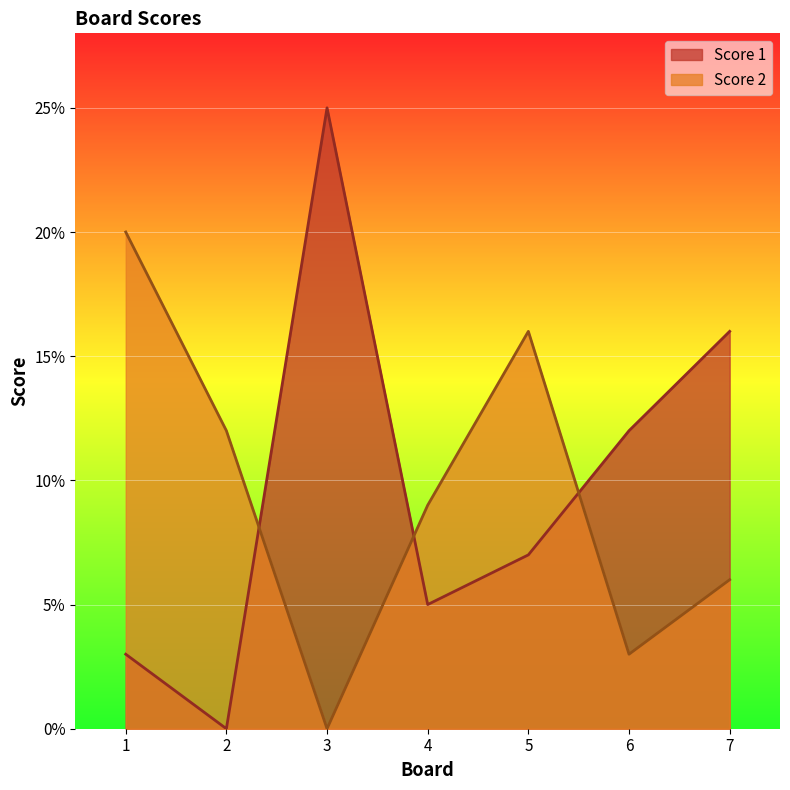

What is the value of the Score 1 point at the 3rd from the left?

25